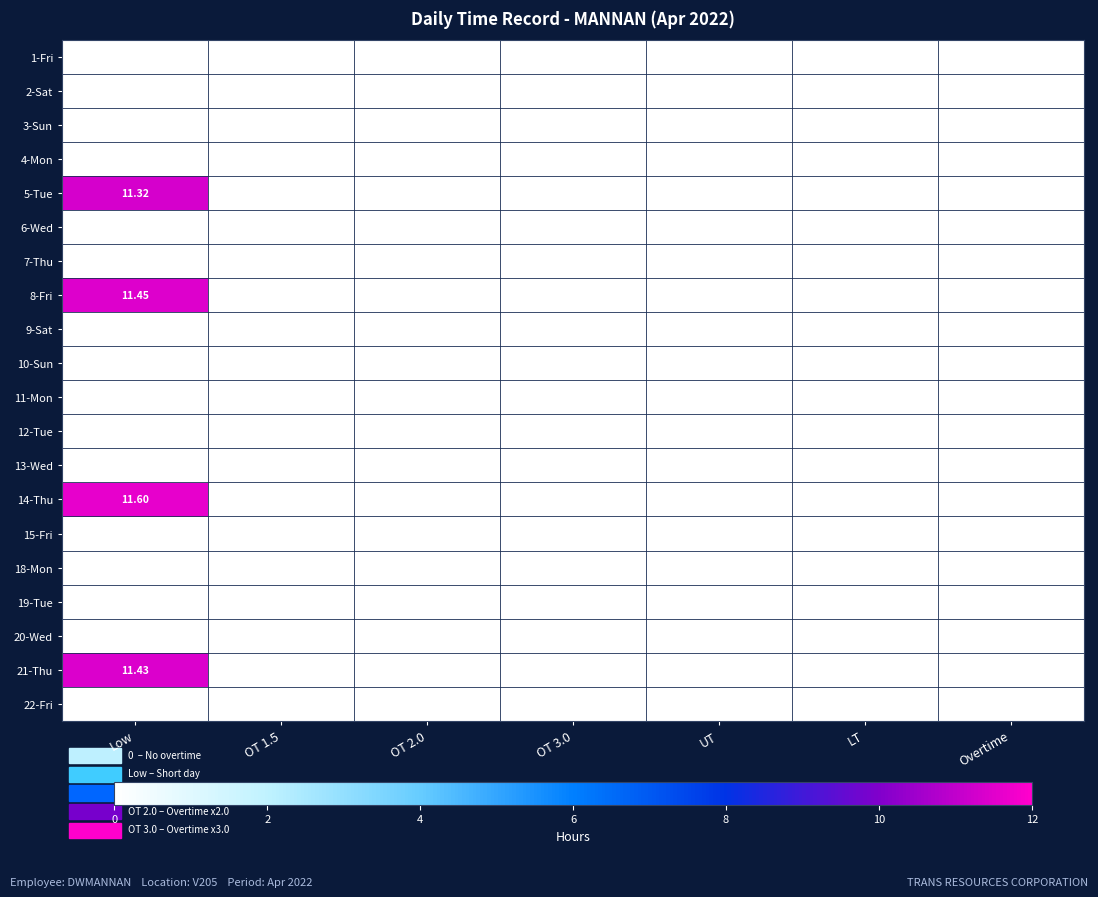

Between LT and UT, which is larger?

LT